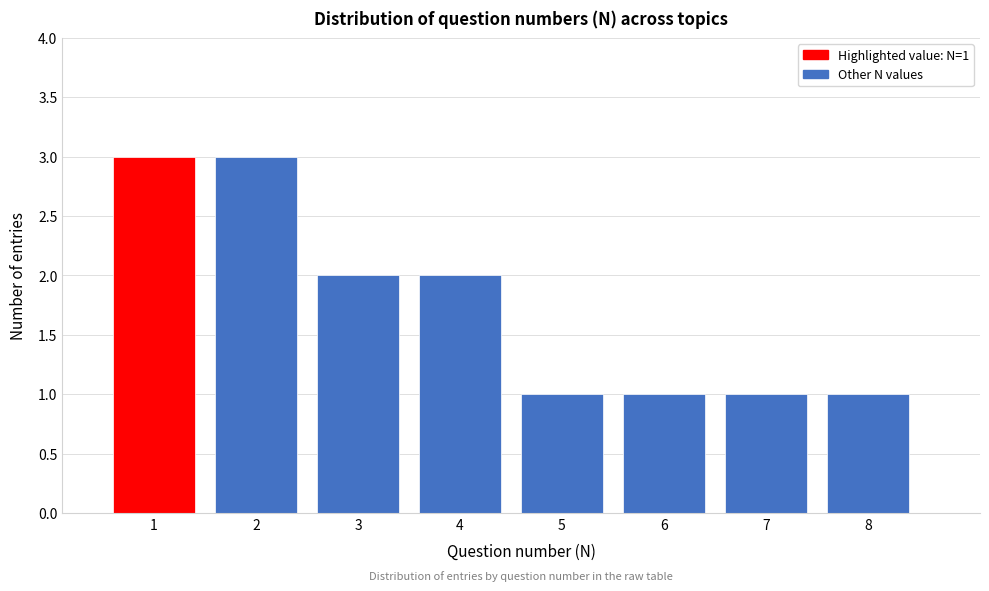

Reading left to right, transcribe all the data shown in this chart.

1=3	2=3	3=2	4=2	5=1	6=1	7=1	8=1